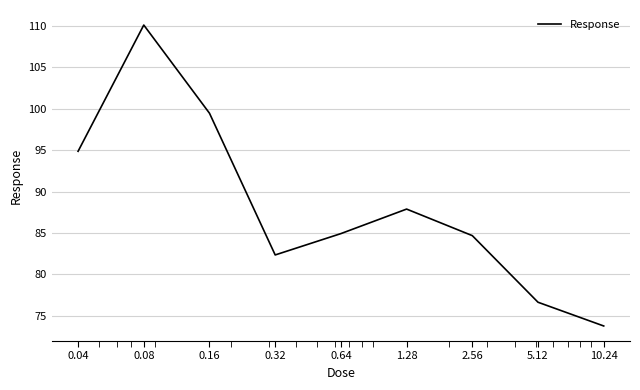

What is the difference between the maximum and minimum values?

36.3